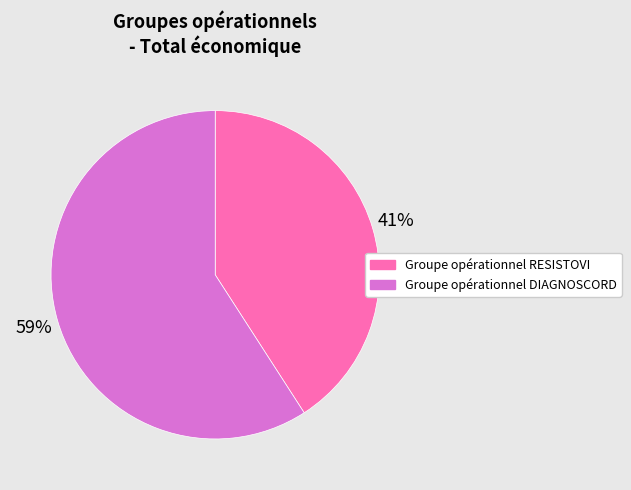

What is the smallest slice in the pie chart?

Groupe opérationnel RESISTOVI